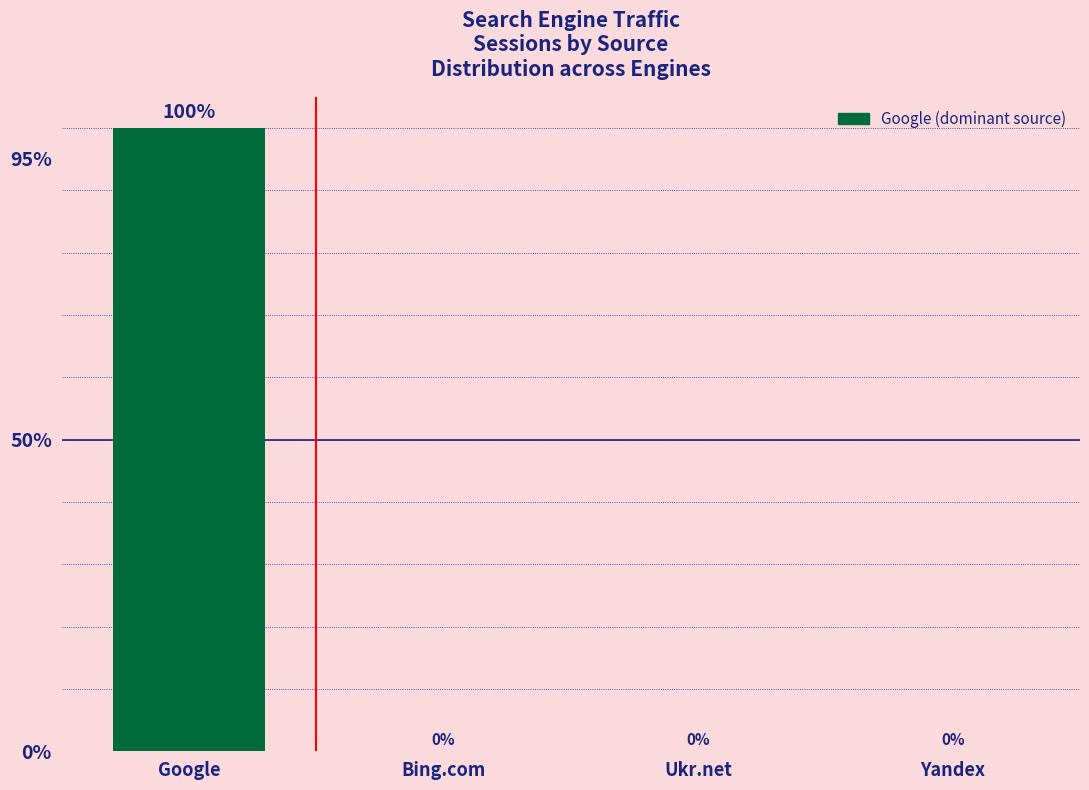

The value at Google is 100. True or false?

True